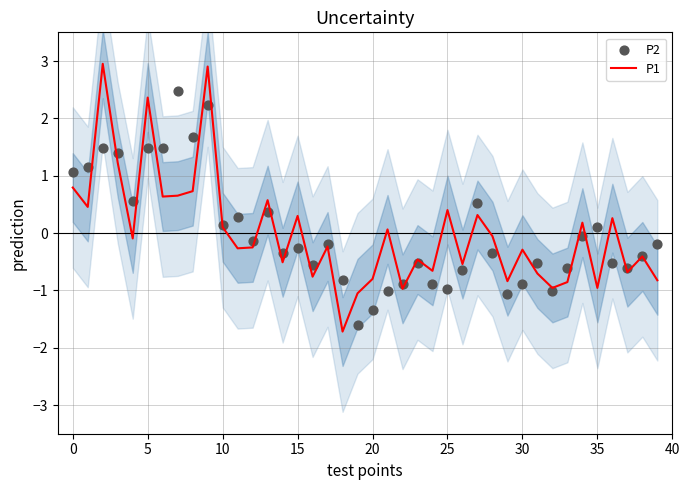

At how many categories does at least one series exceed 1?

9